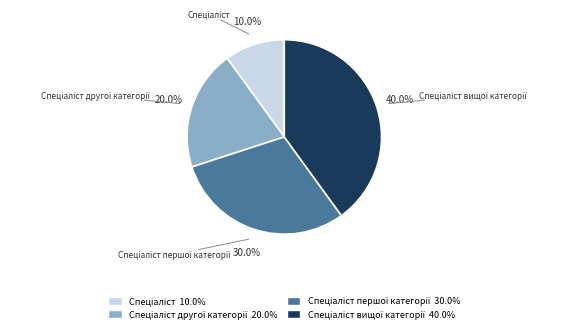

Does any single category account for the majority?

No